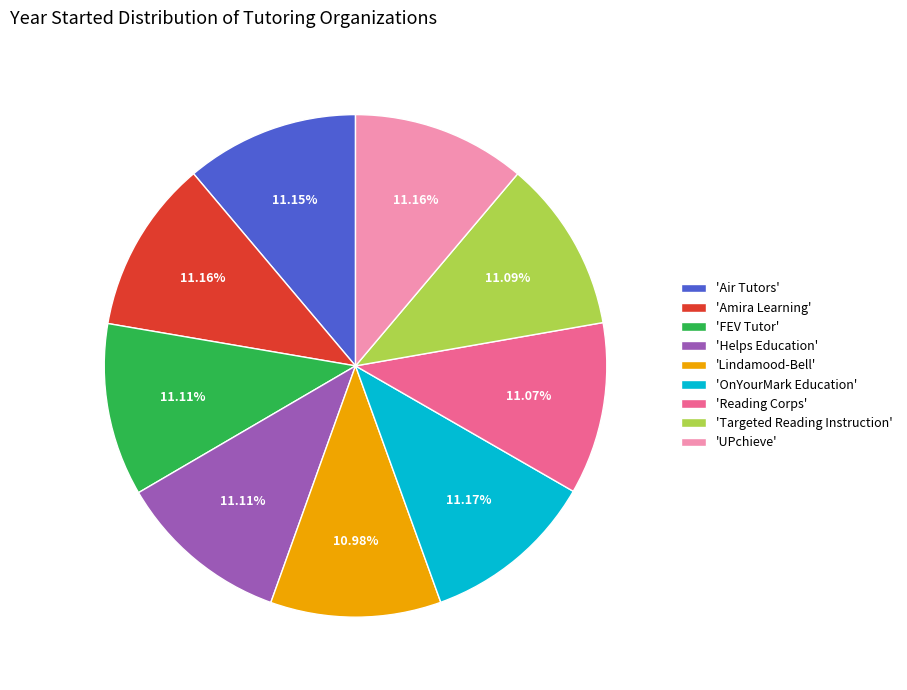

Count the number of slices in the pie.

9